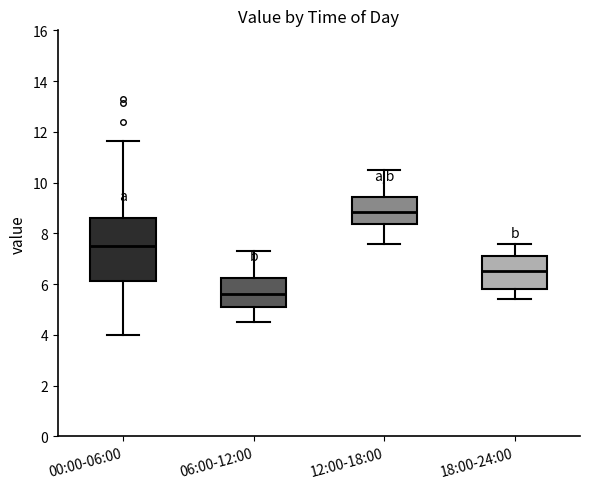

Which box's median line is the highest?

12:00-18:00